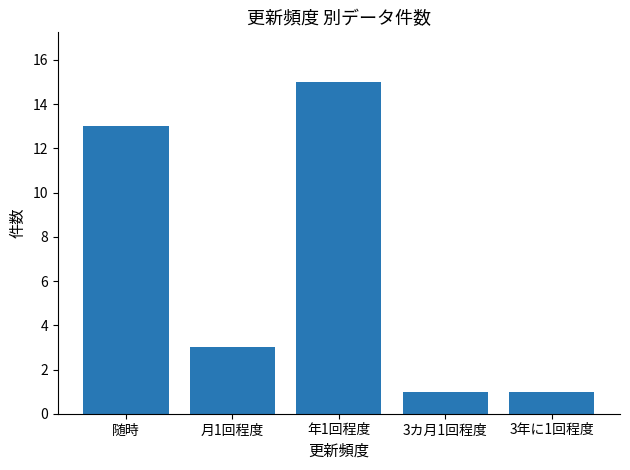

What is the average value?

7